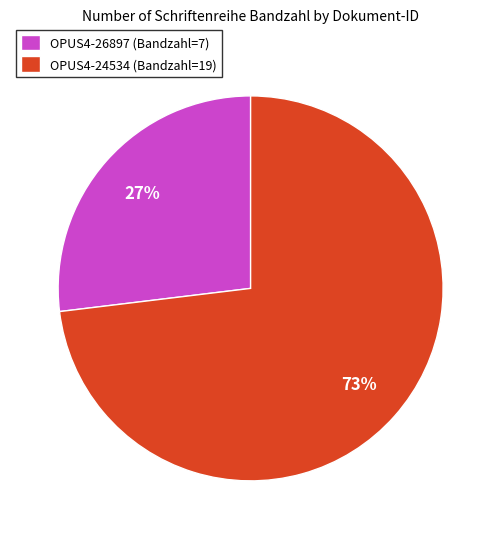

Count the number of slices in the pie.

2